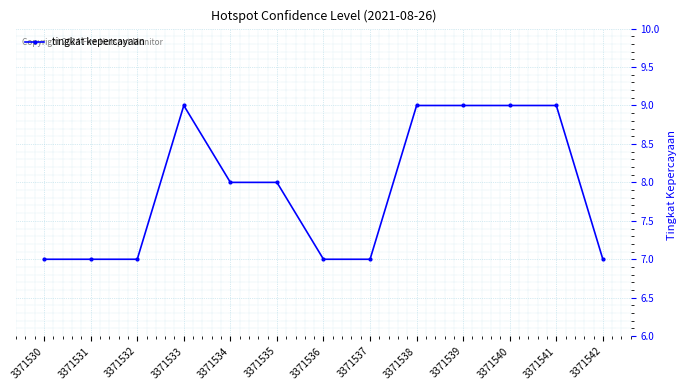

What is the smallest value displayed?

7